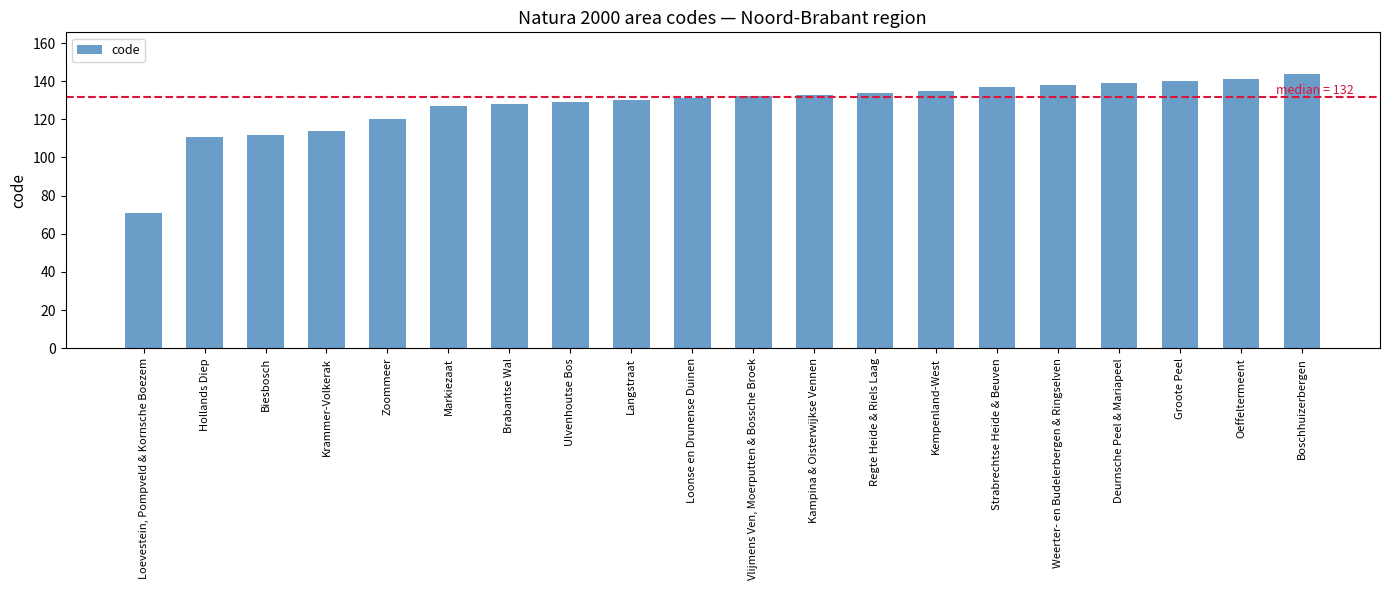

Rank the categories by value from highest to lowest.

Boschhuizerbergen, Oeffeltermeent, Groote Peel, Deurnsche Peel & Mariapeel, Weerter- en Budelerbergen & Ringselven, Strabrechtse Heide & Beuven, Kempenland-West, Regte Heide & Riels Laag, Kampina & Oisterwijkse Vennen, Vlijmens Ven, Moerputten & Bossche Broek, Loonse en Drunense Duinen, Langstraat, Ulvenhoutse Bos, Brabantse Wal, Markiezaat, Zoommeer, Krammer-Volkerak, Biesbosch, Hollands Diep, Loevestein, Pompveld & Kornsche Boezem